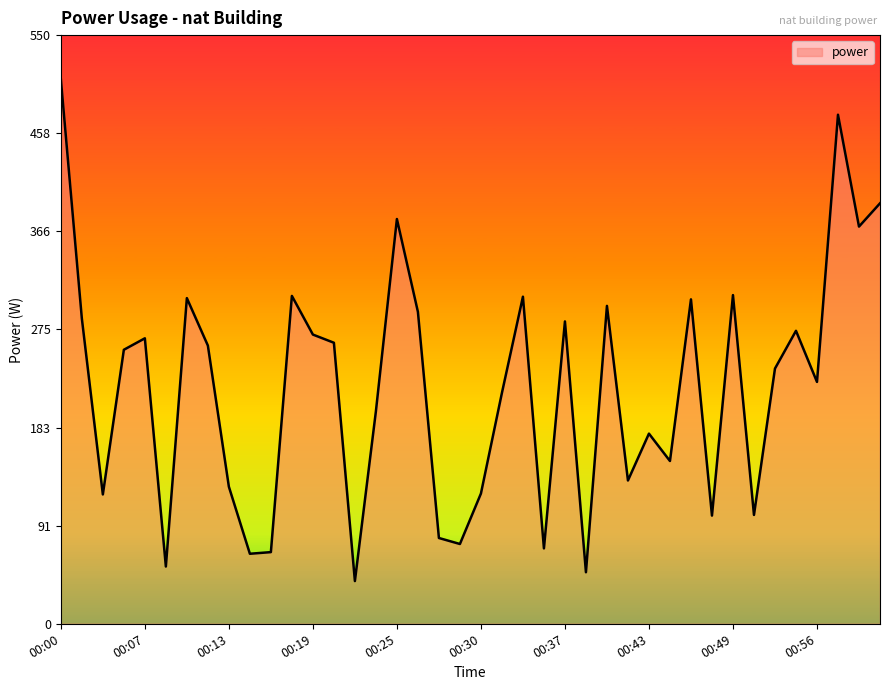

What is the smallest value displayed?

39.9